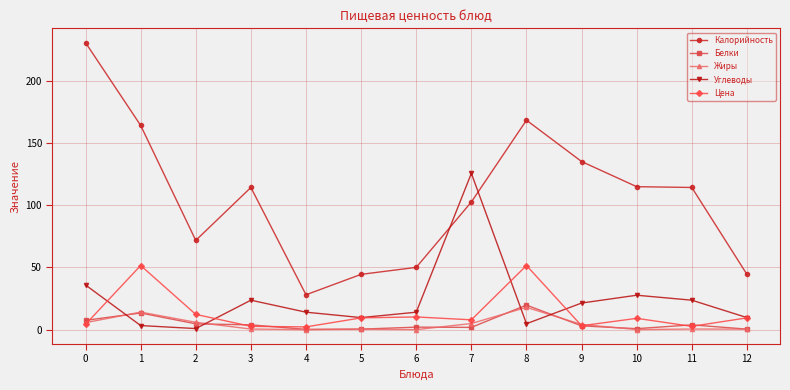

Count the number of categories in the chart.

13